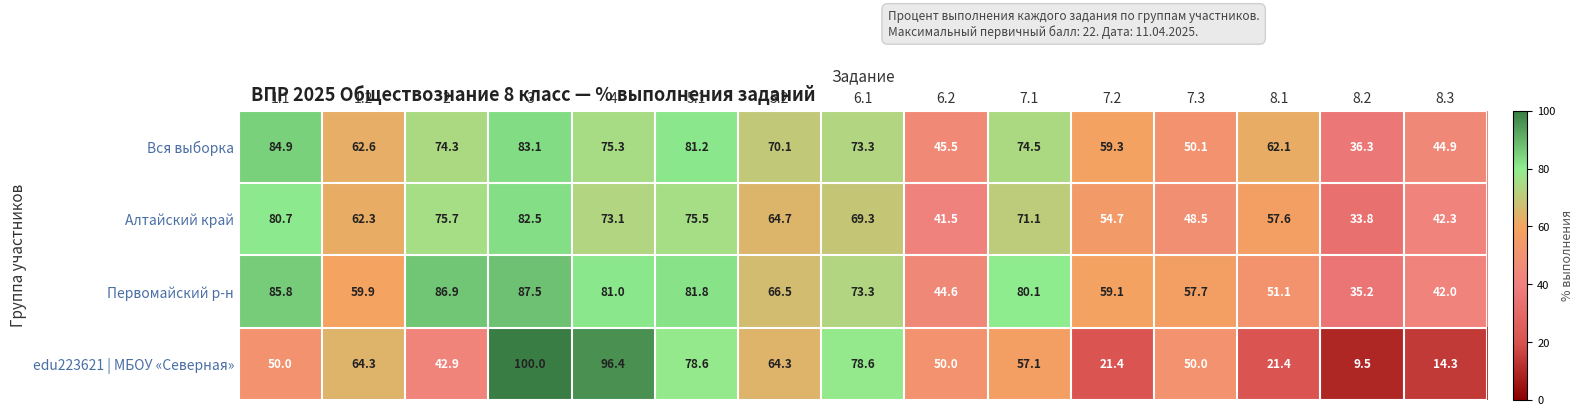

Which series has the widest spread of values?

edu223621 | МБОУ «Северная»